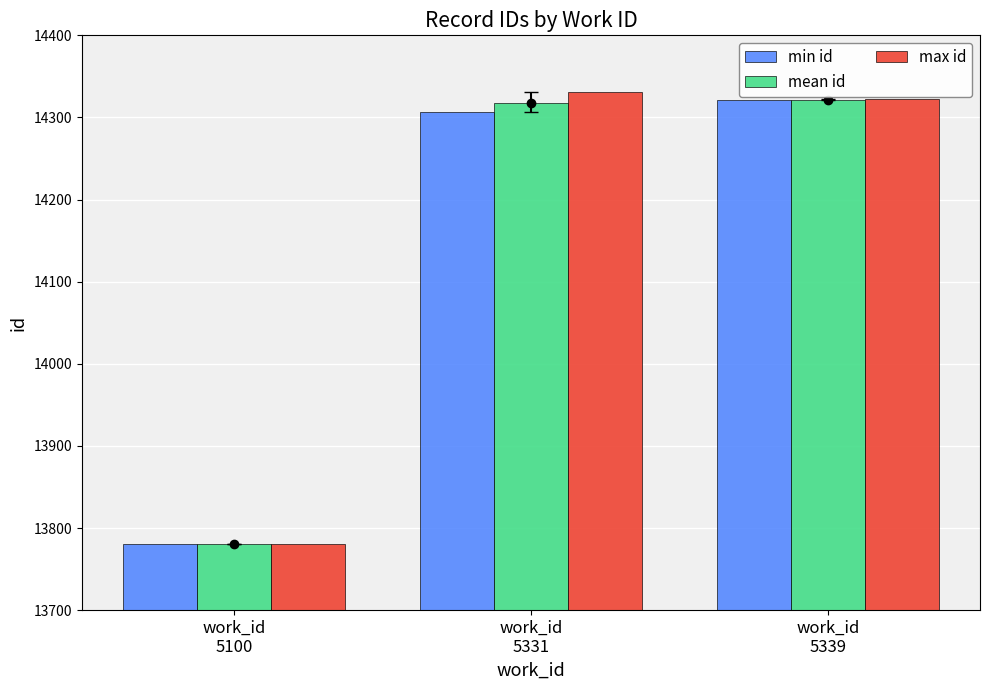

What is the sum of the min id values at work_id
5339 and work_id
5100?

28102.0